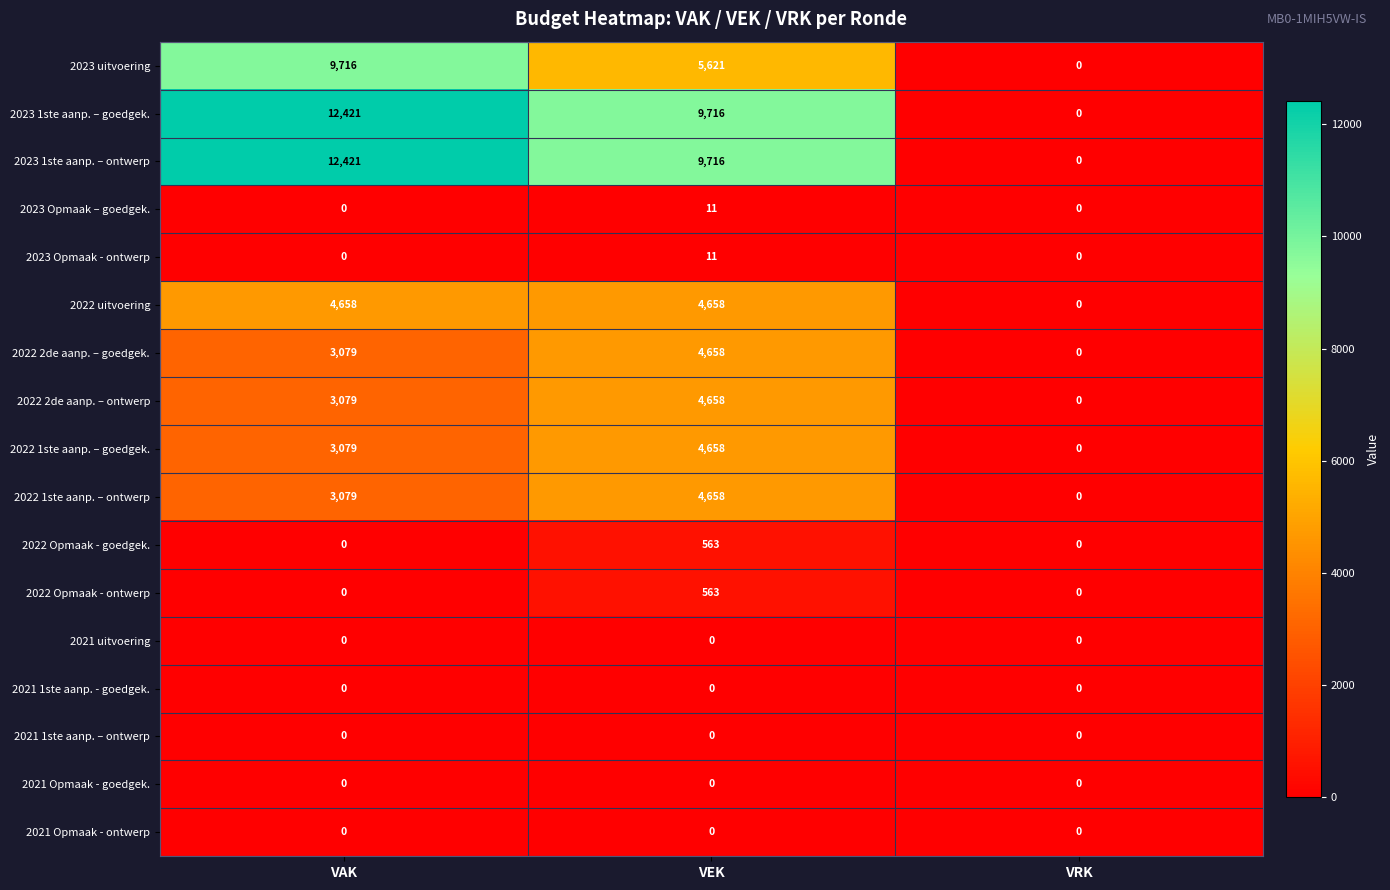

What is the average value of the 2022 Opmaak - goedgek. series?

188